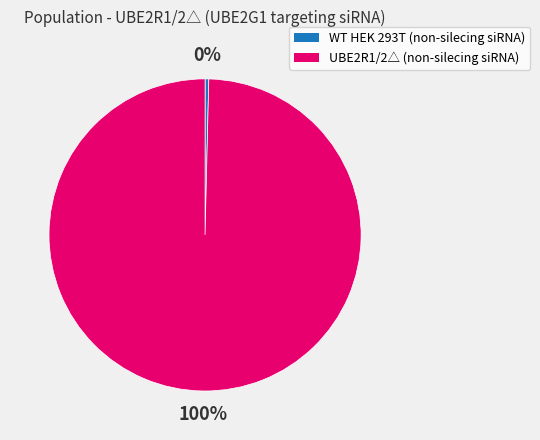

The WT HEK 293T (non-silecing siRNA) slice represents 0% of the pie. True or false?

True